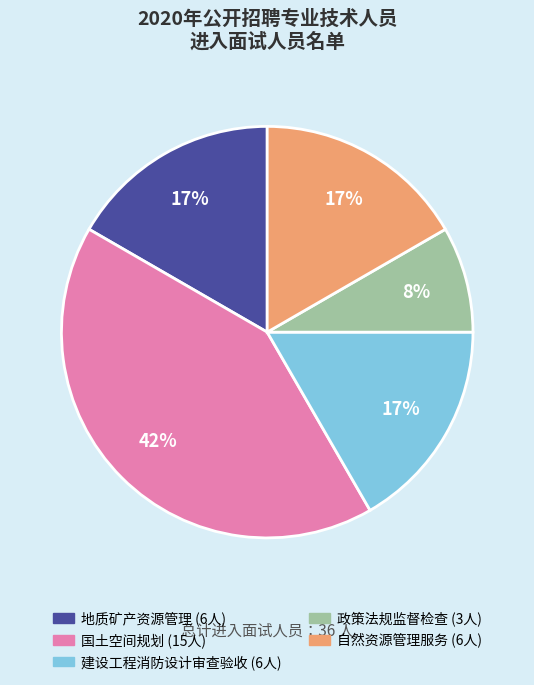

Is it true that 建设工程消防设计审查验收 is 17% of the pie?

True